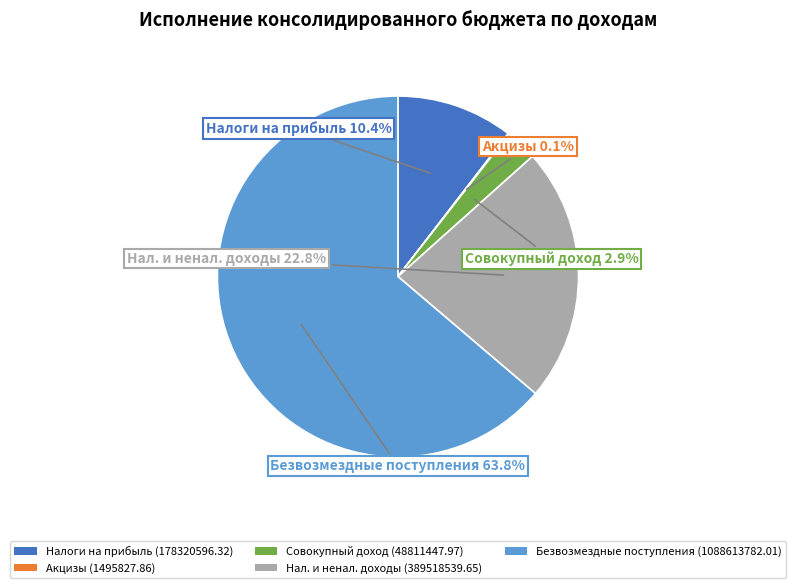

Between Совокупный доход (48811447.97) and Нал. и ненал. доходы (389518539.65), which is larger?

Нал. и ненал. доходы (389518539.65)